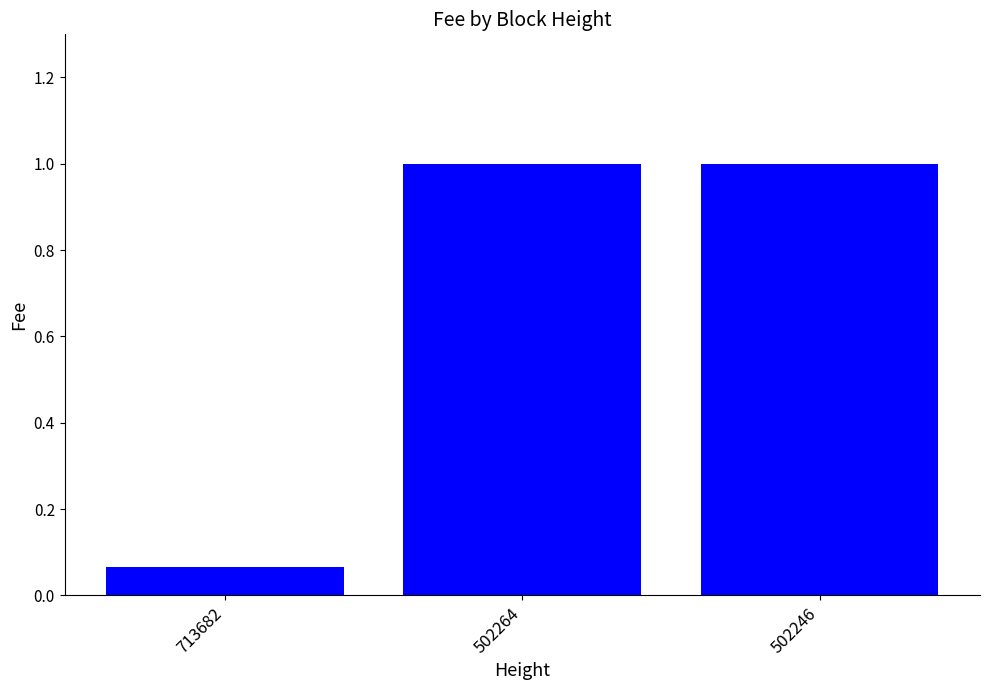

At which category does the chart reach its minimum across all series?

713682